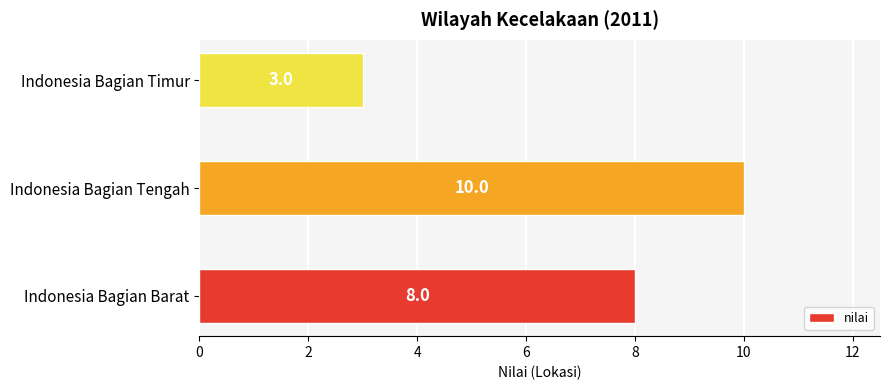

True or false: the data shows 5 at Indonesia Bagian Barat.

False